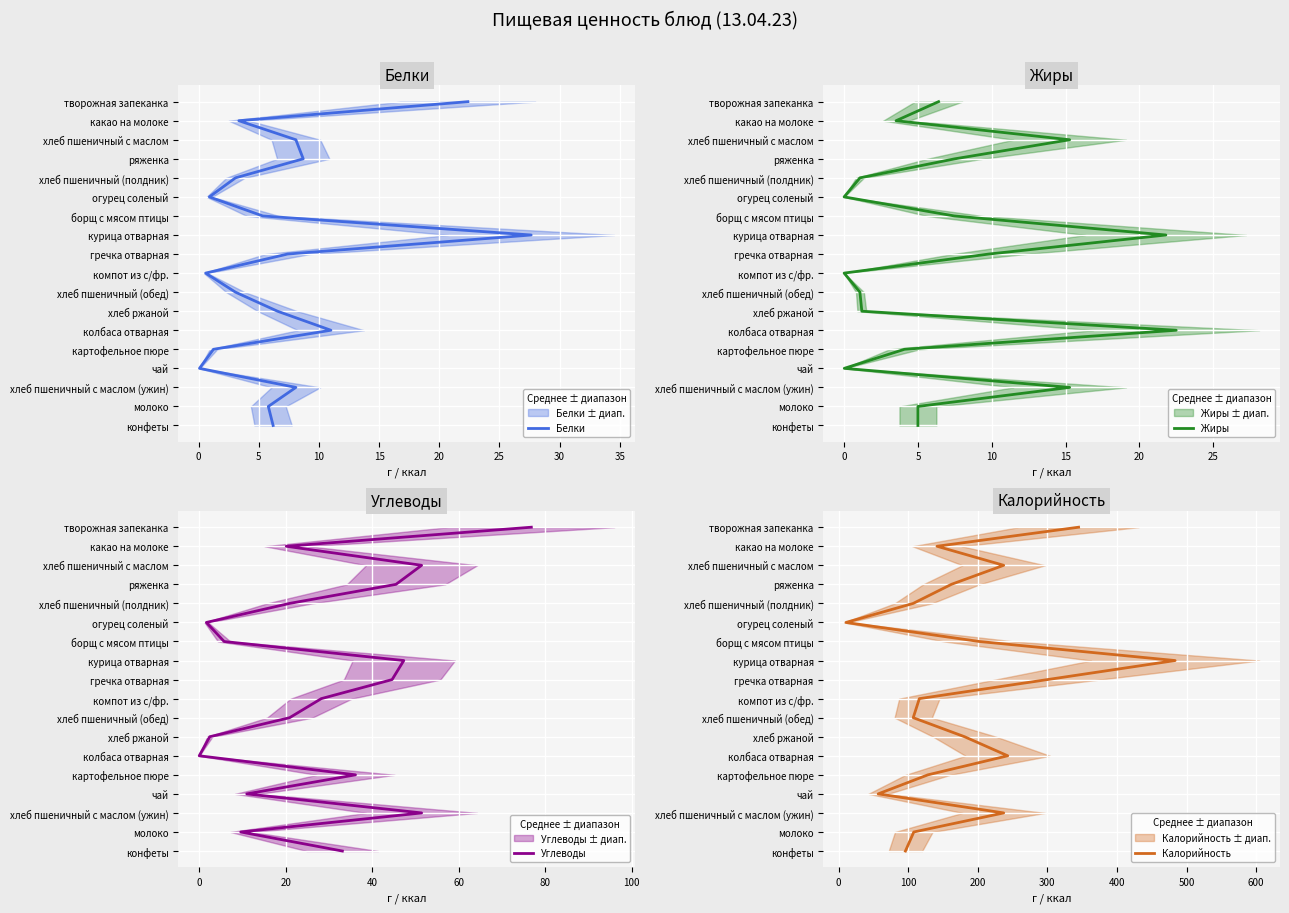

At how many categories does at least one series exceed 1?

16